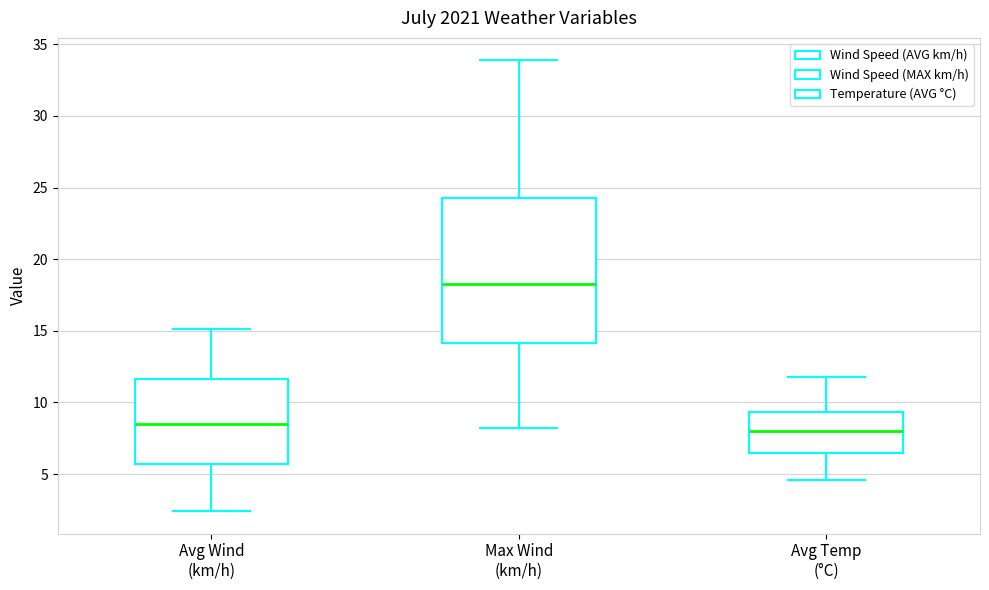

Reading left to right, transcribe this box plot: for each box, give where its median line is, the range the box spans, and where its two whiskers end, as read against the y-axis. The values are not printed on the chart, so give them approximately, as read against the axis.

Avg Wind (km/h): median 8.5, box 5.5 to 11.5, whiskers 2.5 to 15.0
Max Wind (km/h): median 18.5, box 14.0 to 24.0, whiskers 8.0 to 34.0
Avg Temp (°C): median 8.0, box 6.5 to 9.5, whiskers 4.5 to 12.0